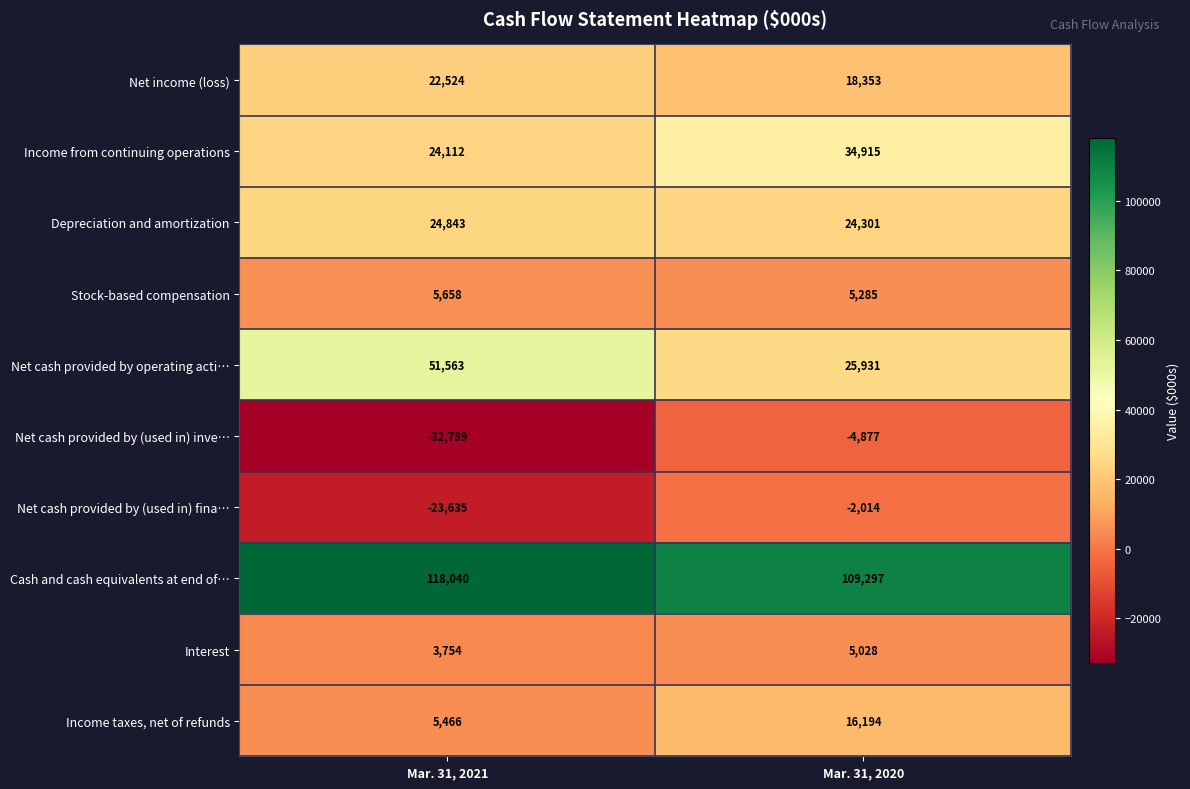

What is the spread (max minus min) of values at Mar. 31, 2021?

150829